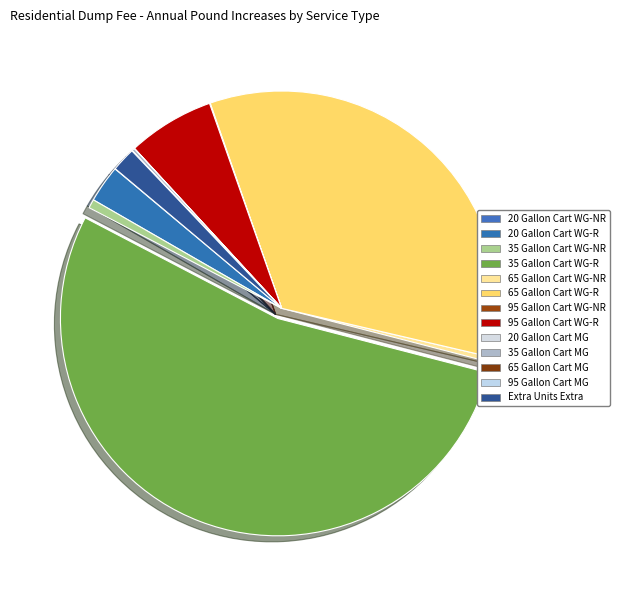

Which category has the biggest portion of the pie?

35 Gallon Cart WG-R